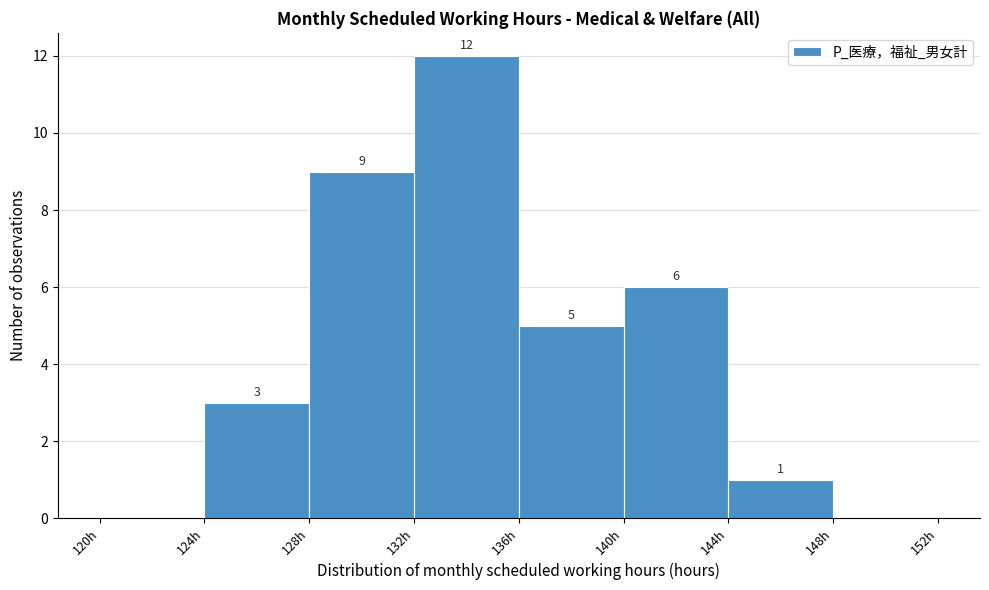

Over which range of the x-axis is the bar tallest?

132 to 136